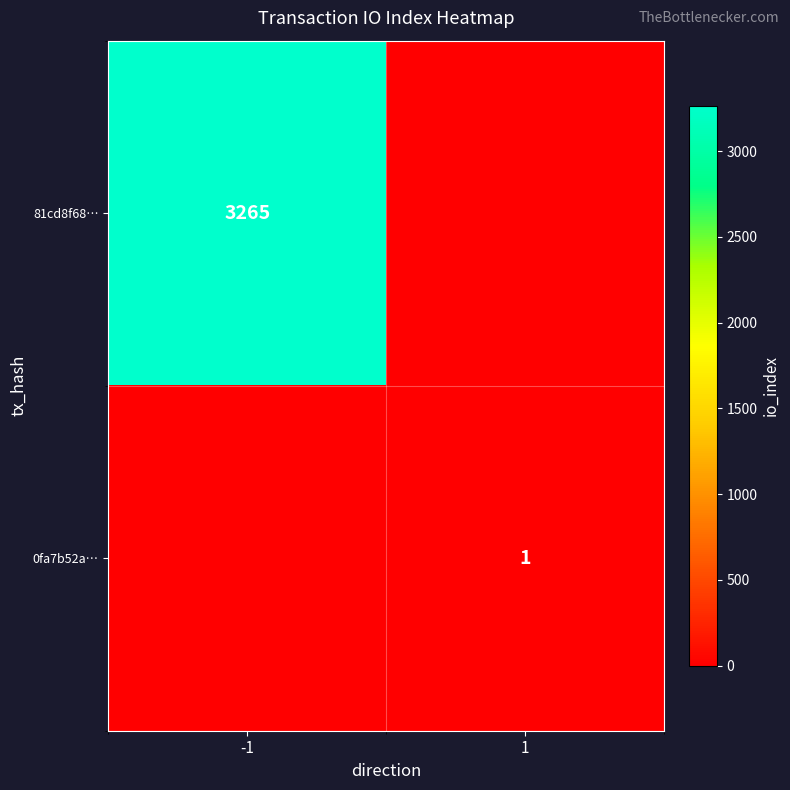

Is it true that 81cd8f68… equals 3265 at -1?

True